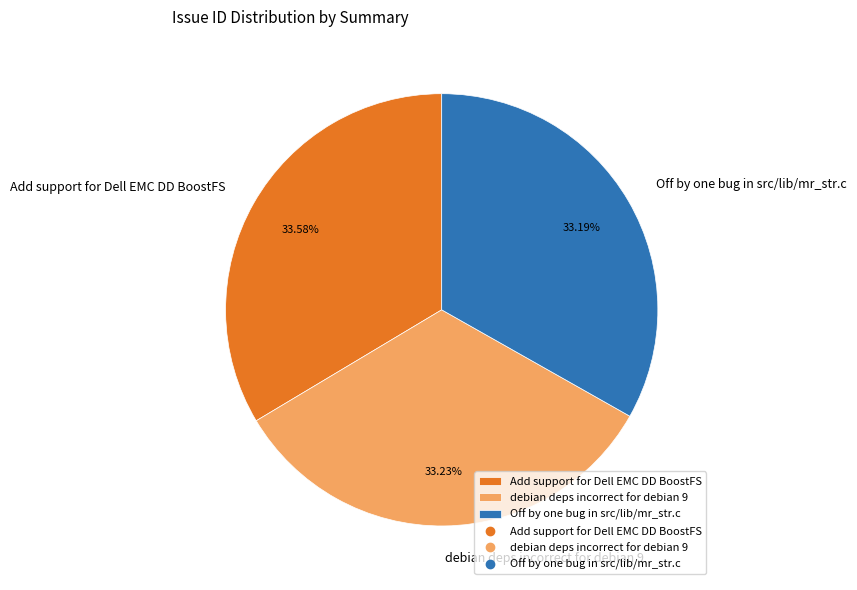

Combined, what portion of the pie is Off by one bug in src/lib/mr_str.c and debian deps incorrect for debian 9?

66.4%